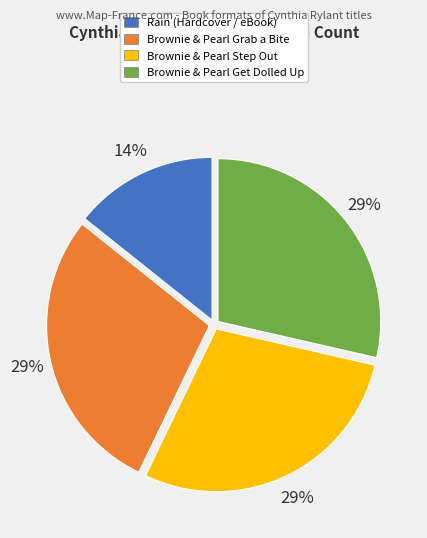

To the nearest percent, what is the average slice percentage?

25%